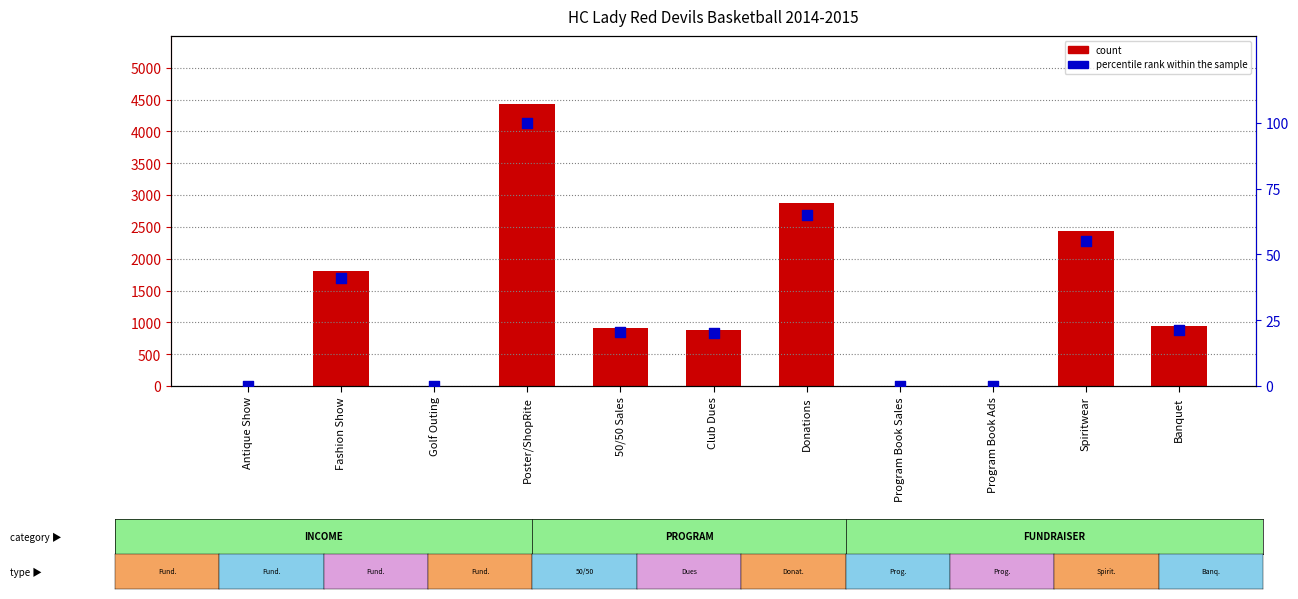

Which series has the widest spread of Y values?

count